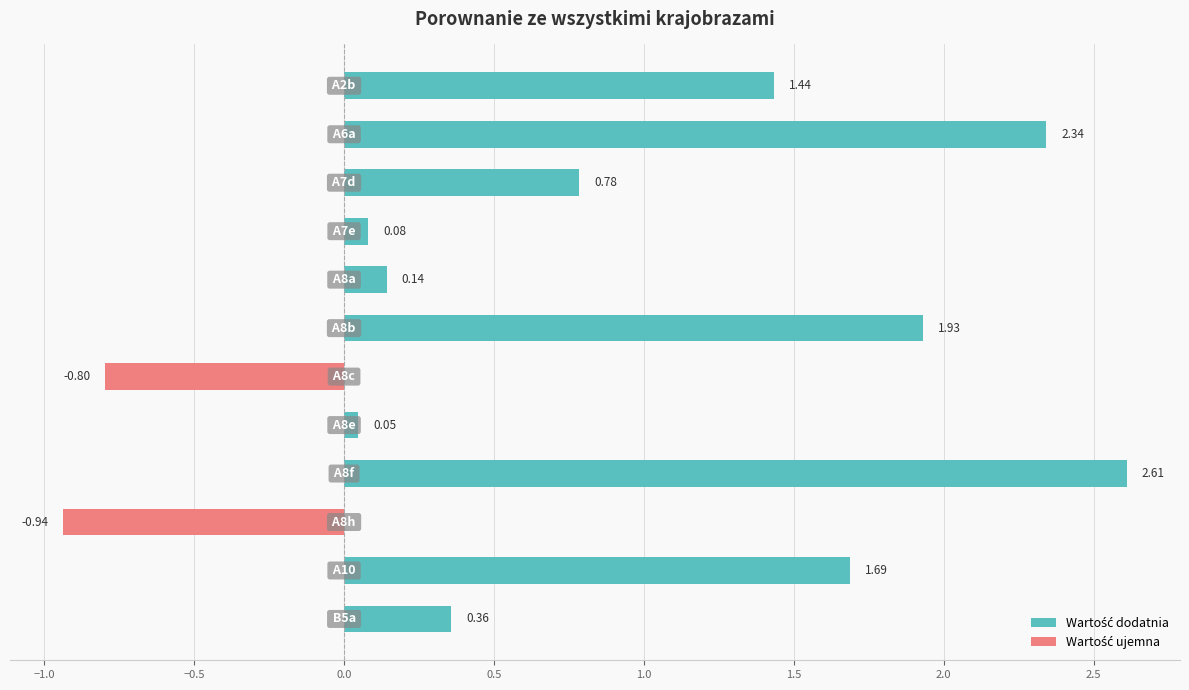

How many values in the Wartość dodatnia series exceed 0?

10